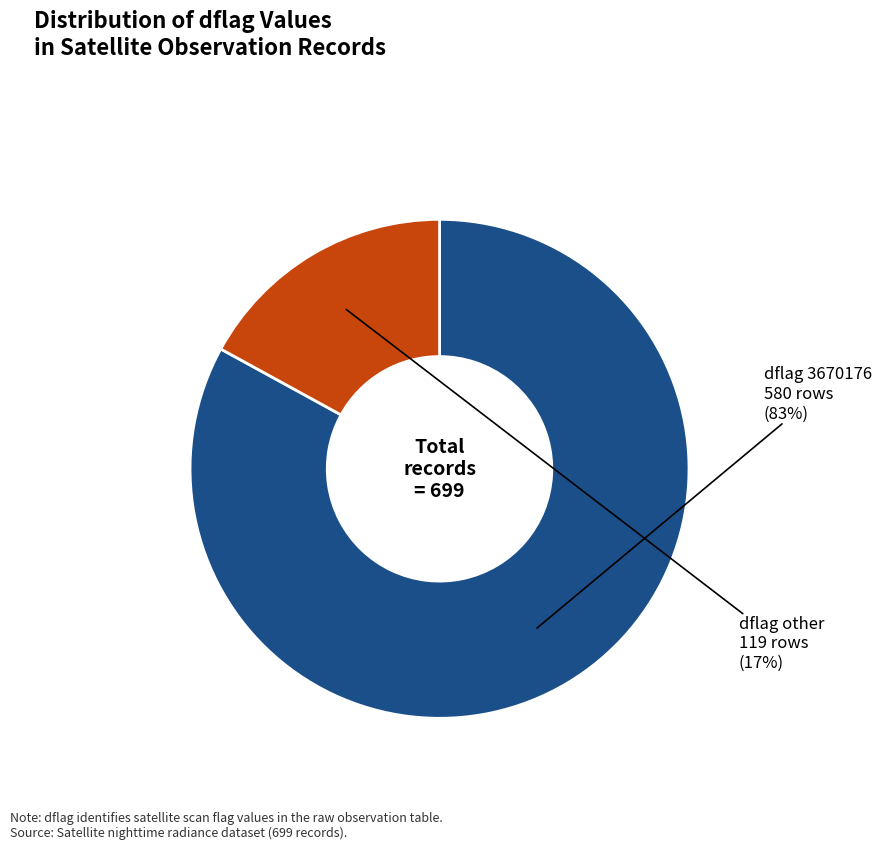

Between dflag other and dflag 3670176, which is larger?

dflag 3670176